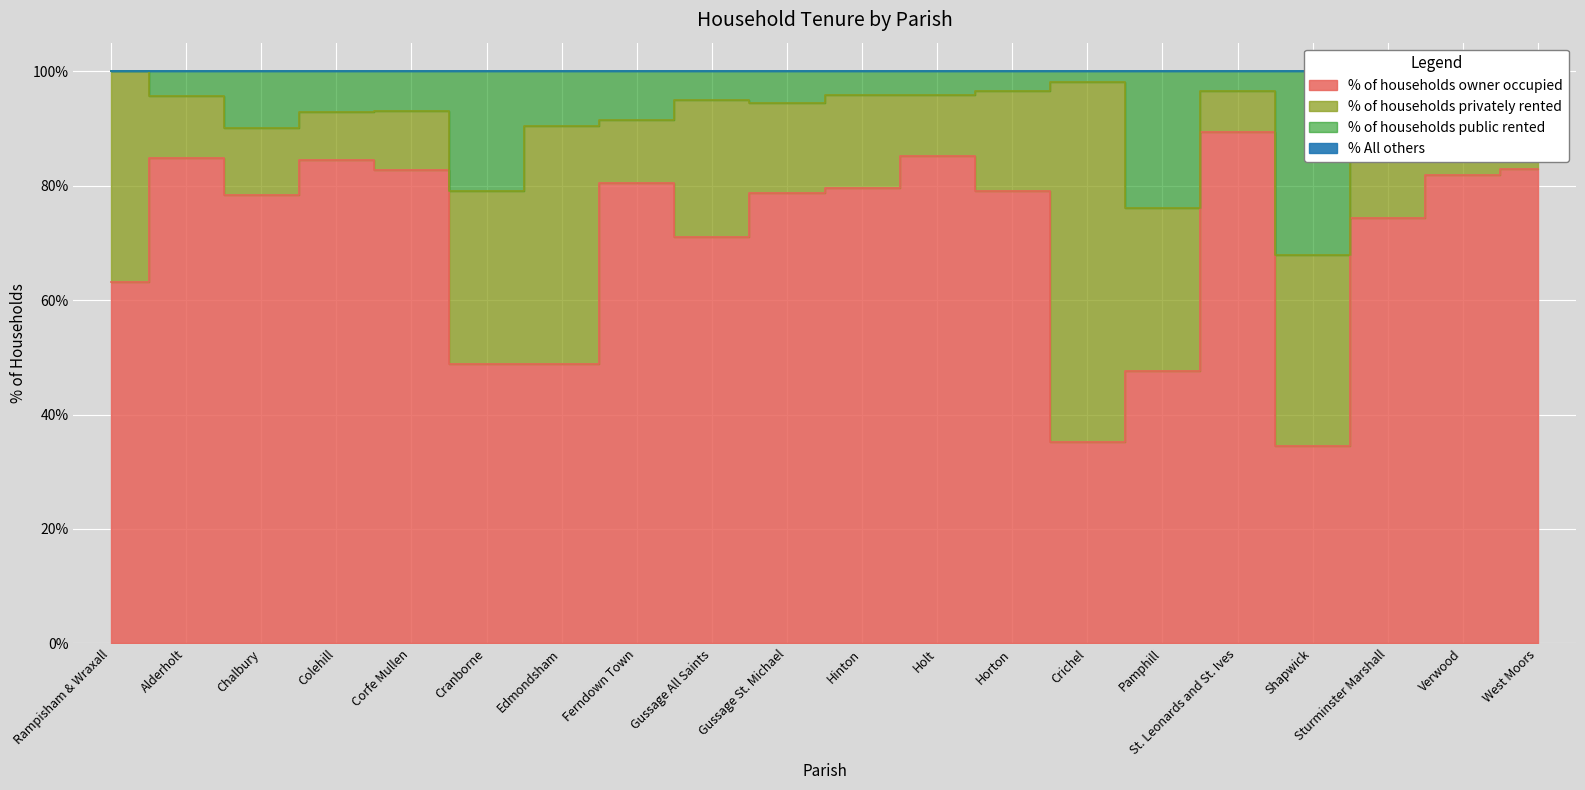

In % of households owner occupied, how many points are higher than both neighbors (excluding endpoints)?

5